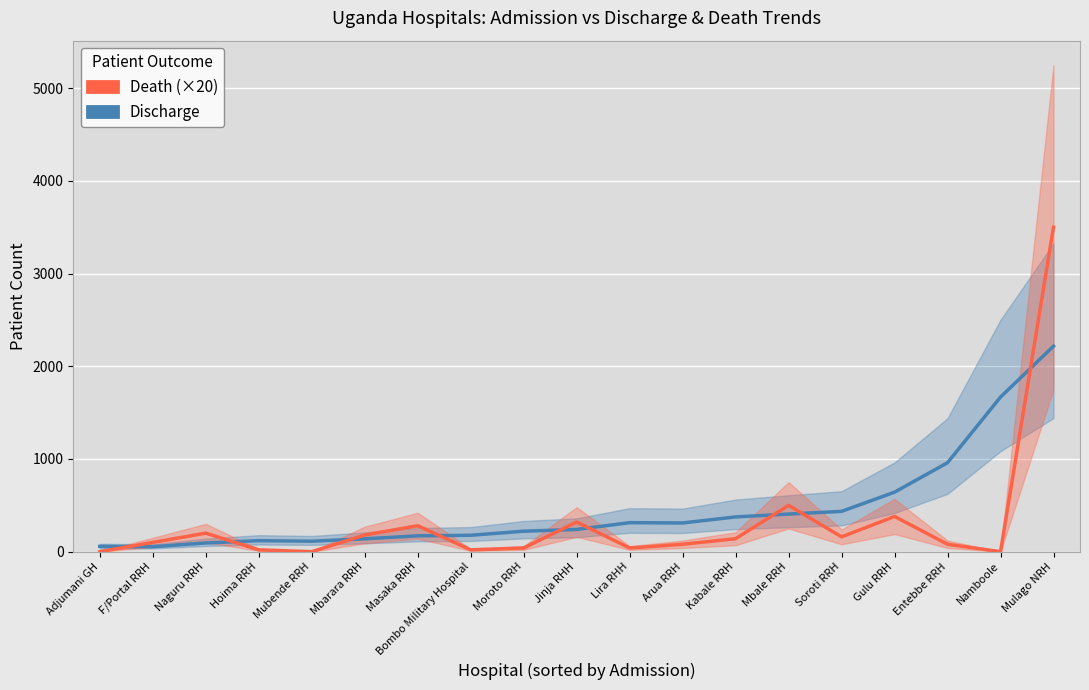

At which label does Death (×20) reach its minimum?

Adjumani GH